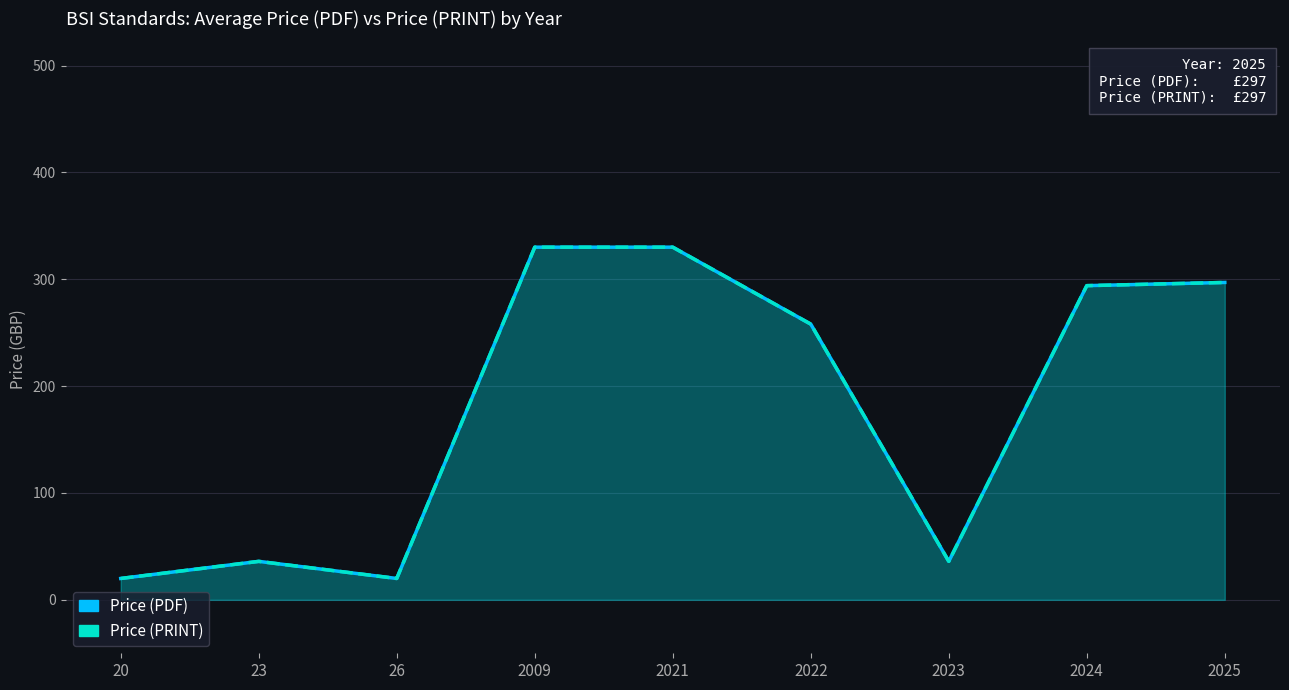

What is the difference between the maximum and minimum values in the Price (PDF) series?

310